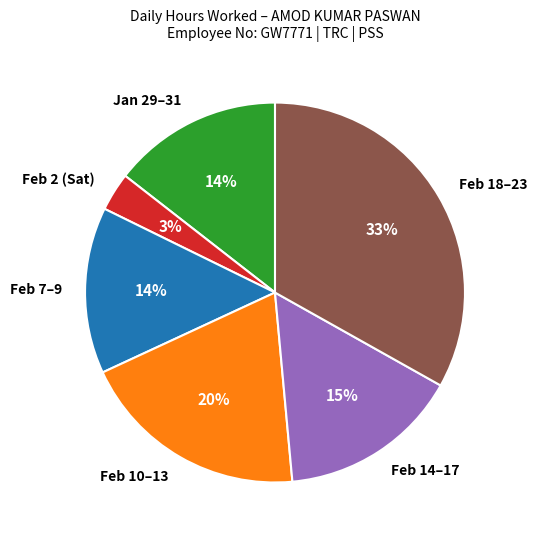

Which category has the smallest portion of the pie?

Feb 2 (Sat)